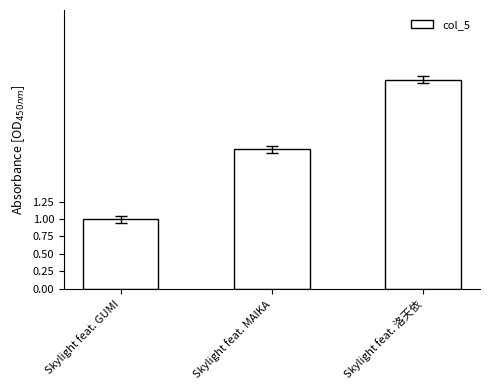

Rank the categories by value from lowest to highest.

Skylight feat. GUMI, Skylight feat. MAIKA, Skylight feat. 洛天依